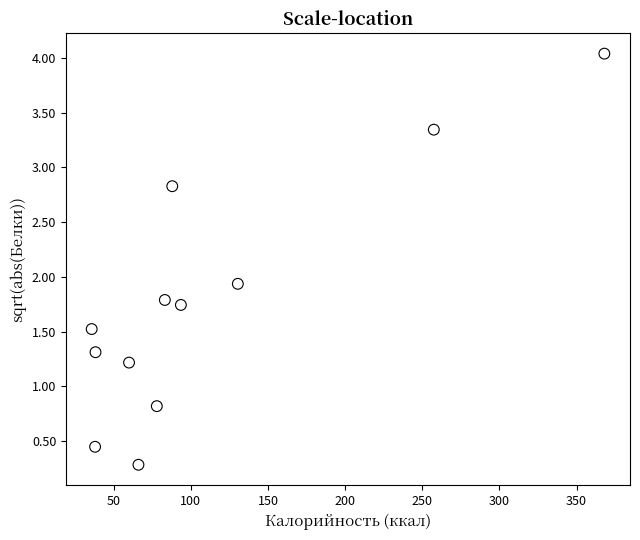

What is the average X value?

111.4